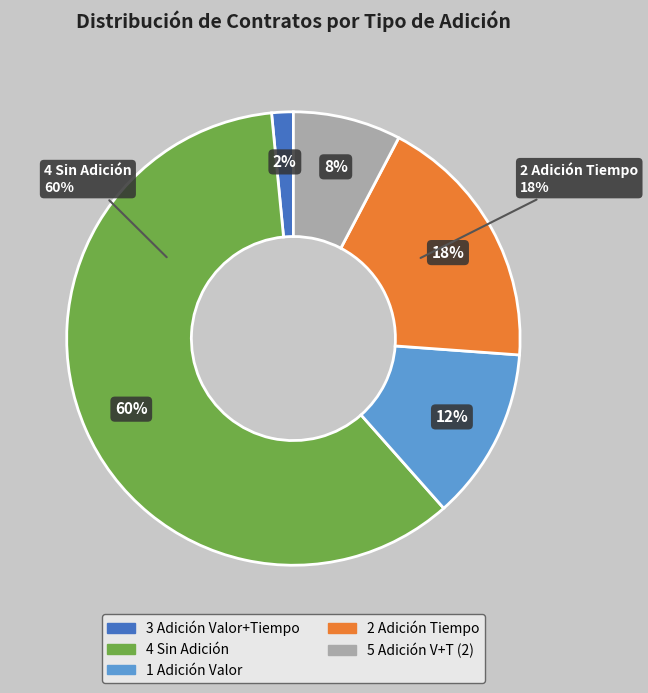

How many segments does this pie chart have?

5